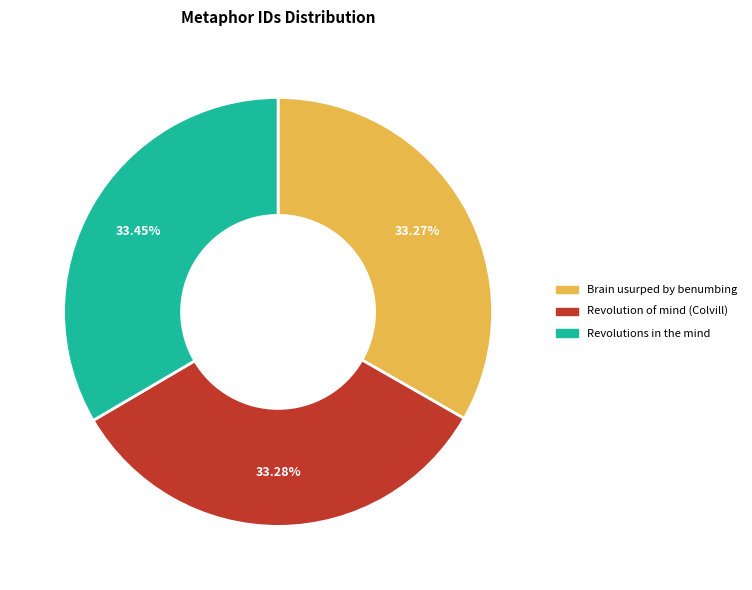

True or false: Brain usurped by benumbing accounts for 33% of the total.

True